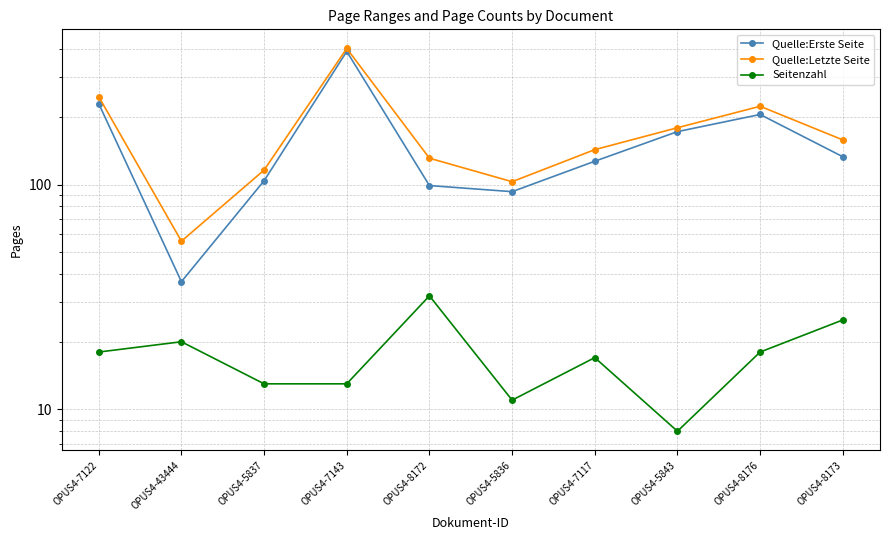

At which category does Seitenzahl reach its first local peak?

OPUS4-43444